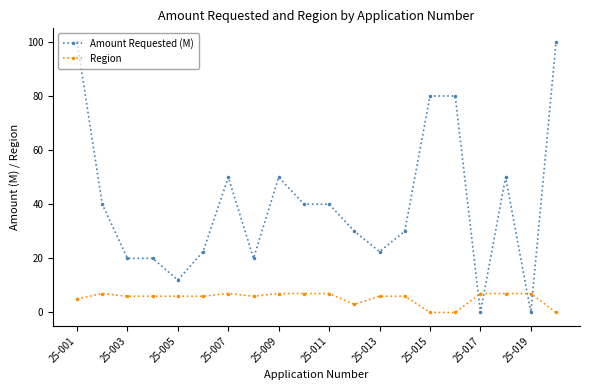

Which series has the largest total across all categories?

Amount Requested (M)